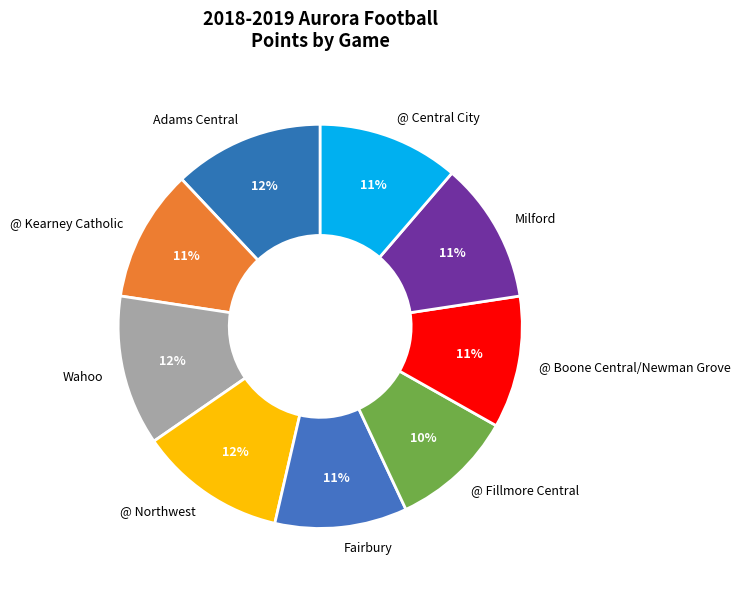

Does @ Fillmore Central represent more than half of the total?

No